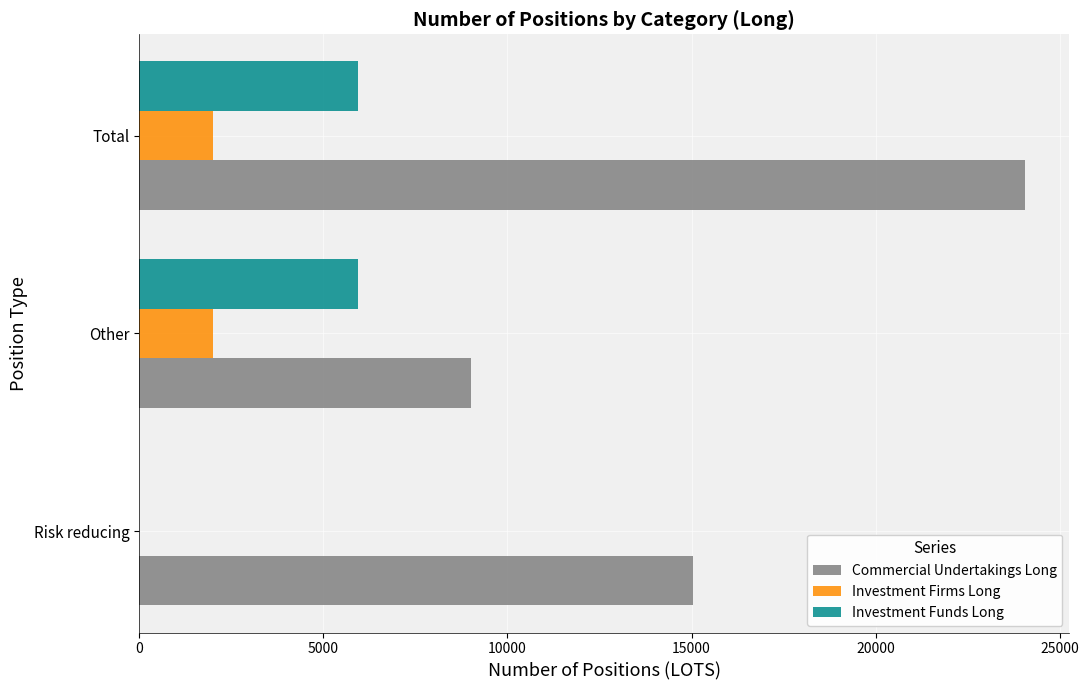

The value of Investment Firms Long at Total is 2012.0. True or false?

True